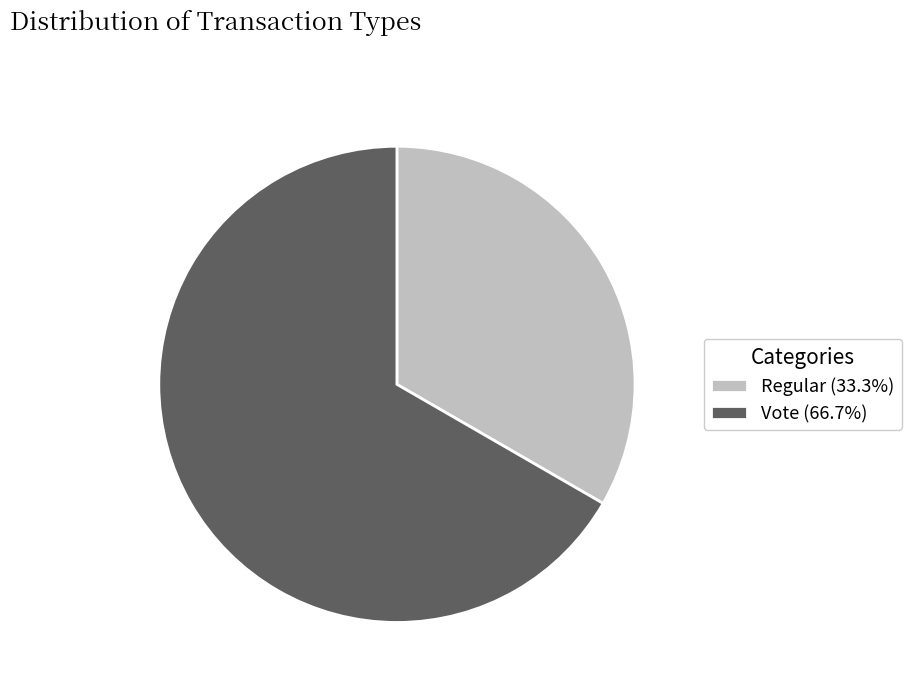

The Regular slice represents 21% of the pie. True or false?

False